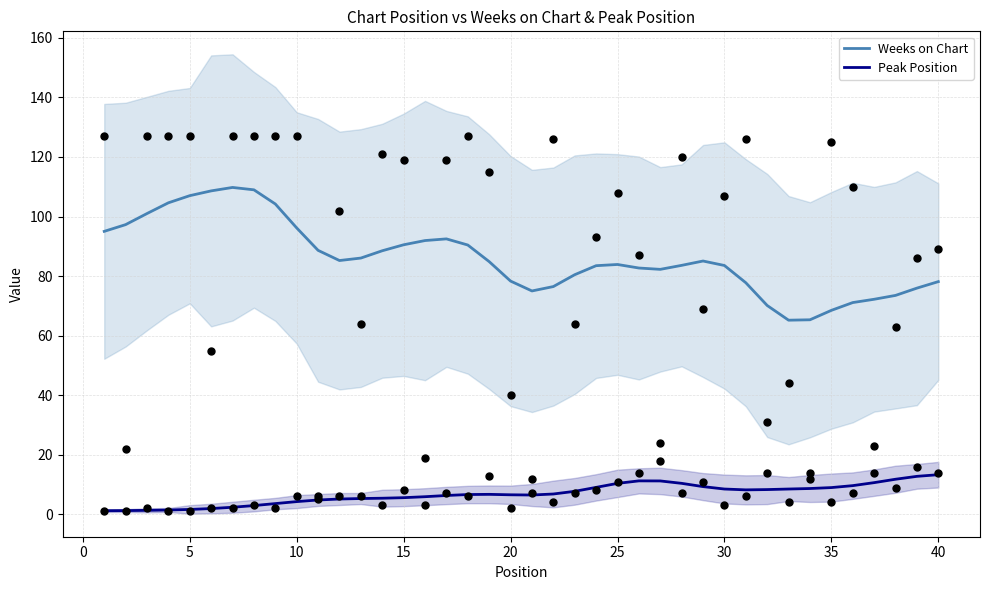

Which series has the widest spread of Y values?

Weeks on Chart